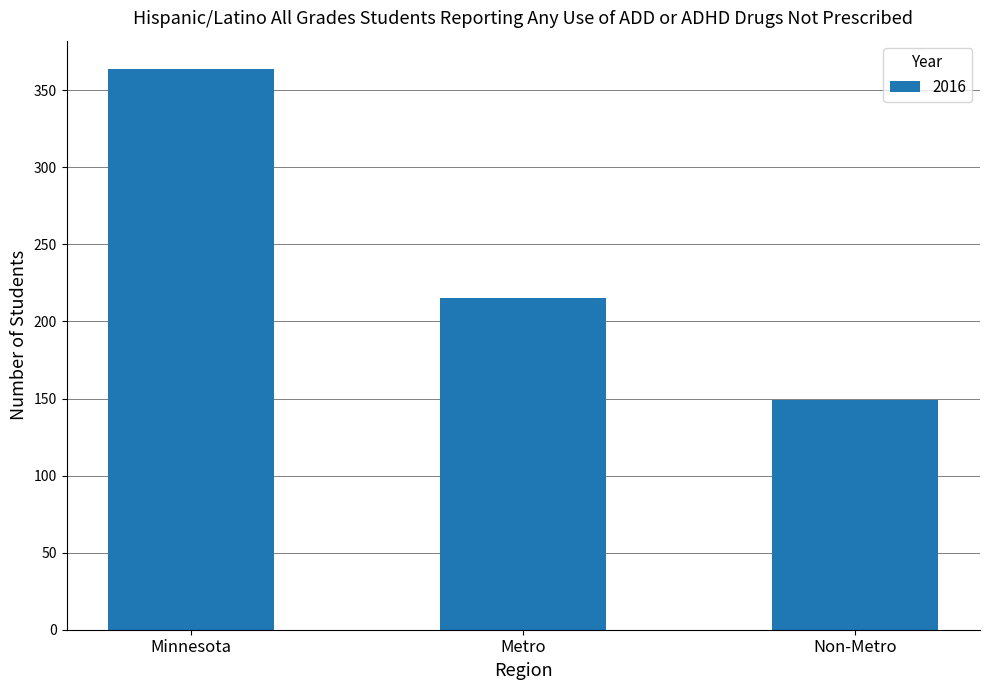

Are the bars horizontal?

No